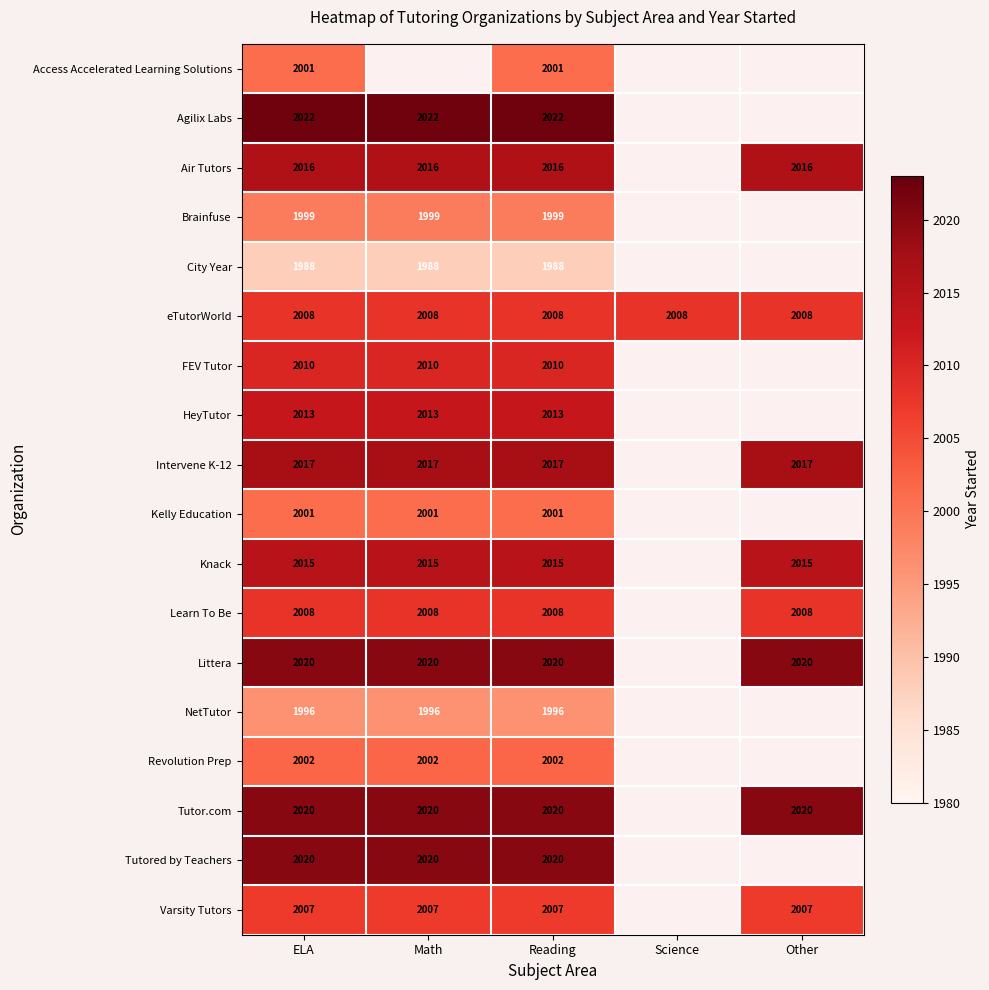

What is the spread (max minus min) of values at ELA?

34